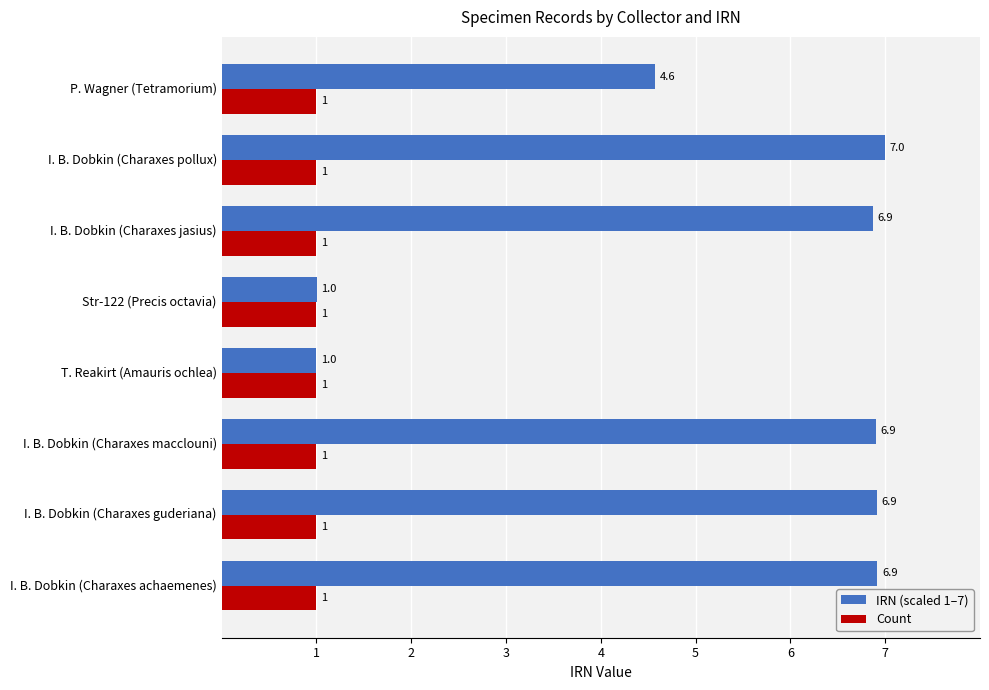

What is the maximum value for IRN (scaled 1–7)?

7.0